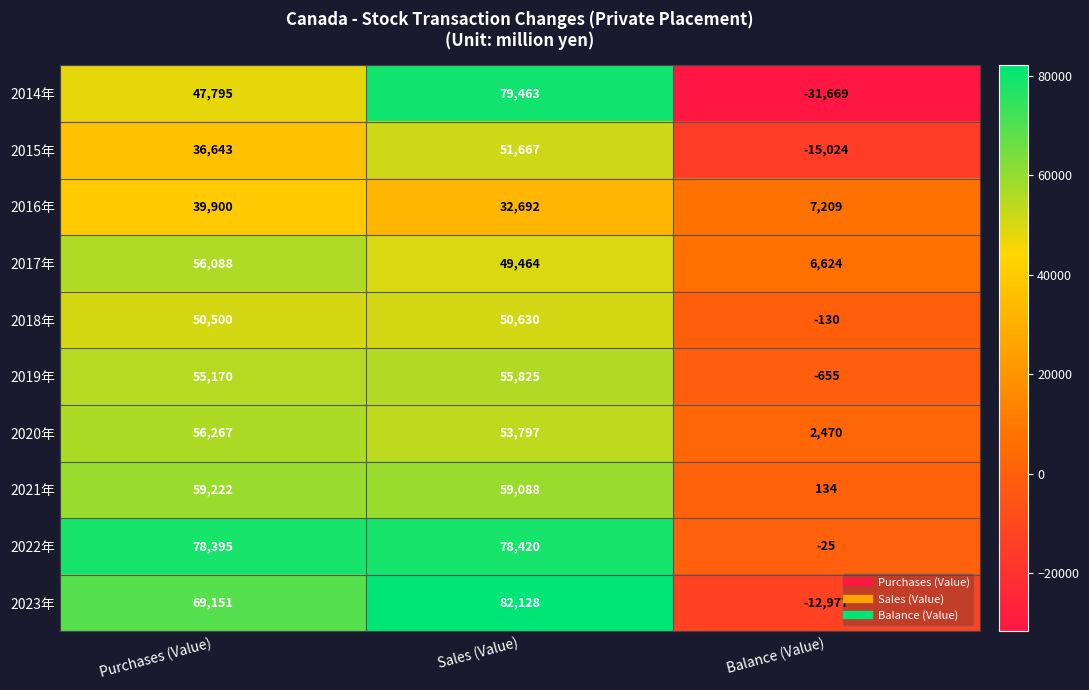

What is the sum of all 2019年 values?

110340